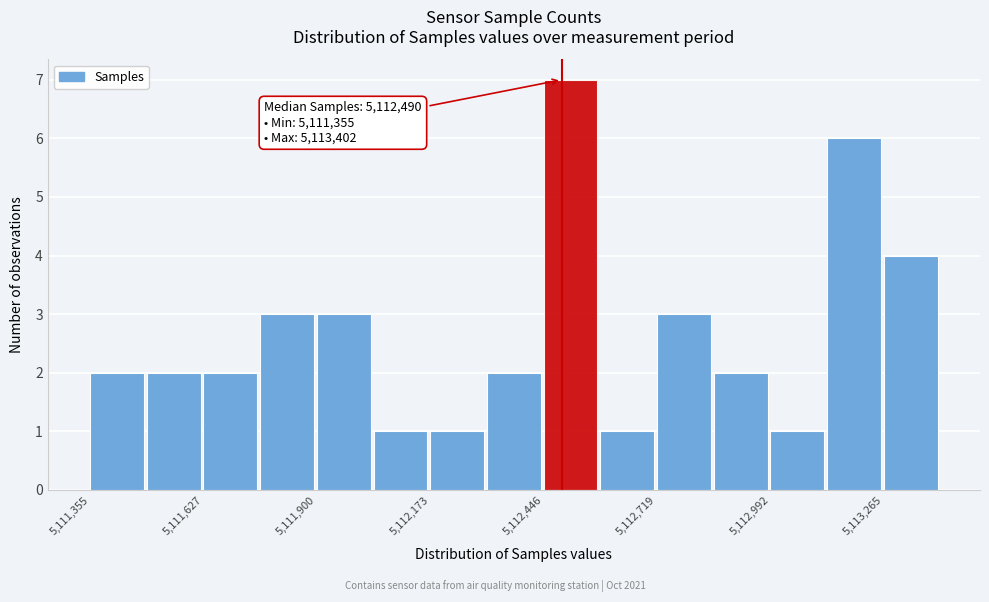

Around what value on the x-axis is the tallest bar? Give the approximate position of its centre, as read against the axis.

5112500